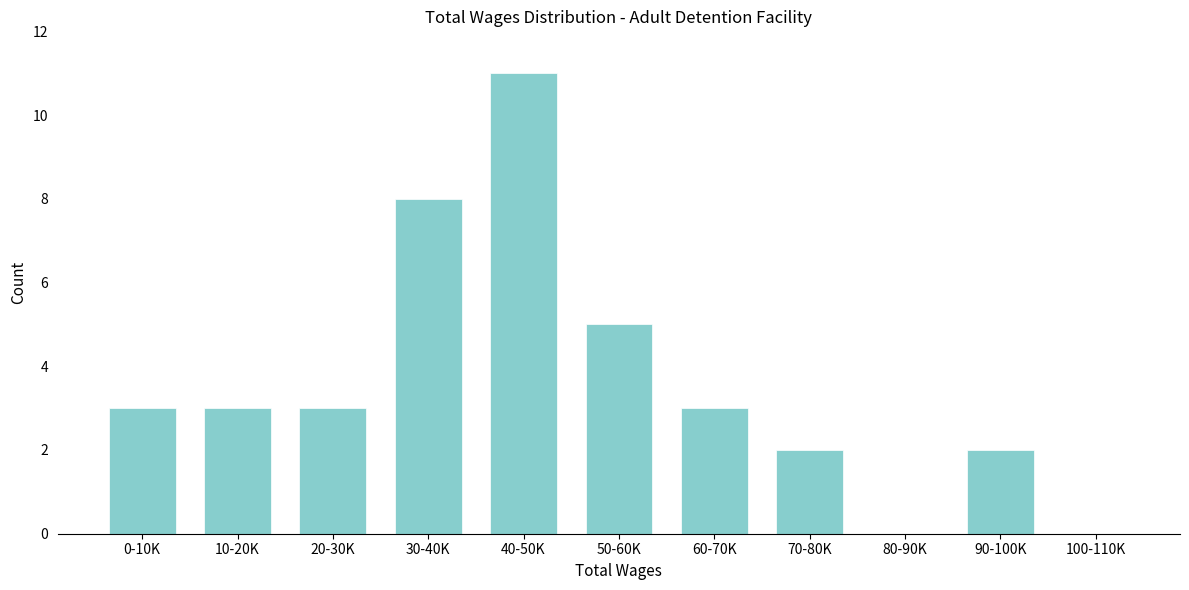

Reading left to right, list all the values displayed in this chart.

0-10K=3	10-20K=3	20-30K=3	30-40K=8	40-50K=11	50-60K=5	60-70K=3	70-80K=2	80-90K=0	90-100K=2	100-110K=0